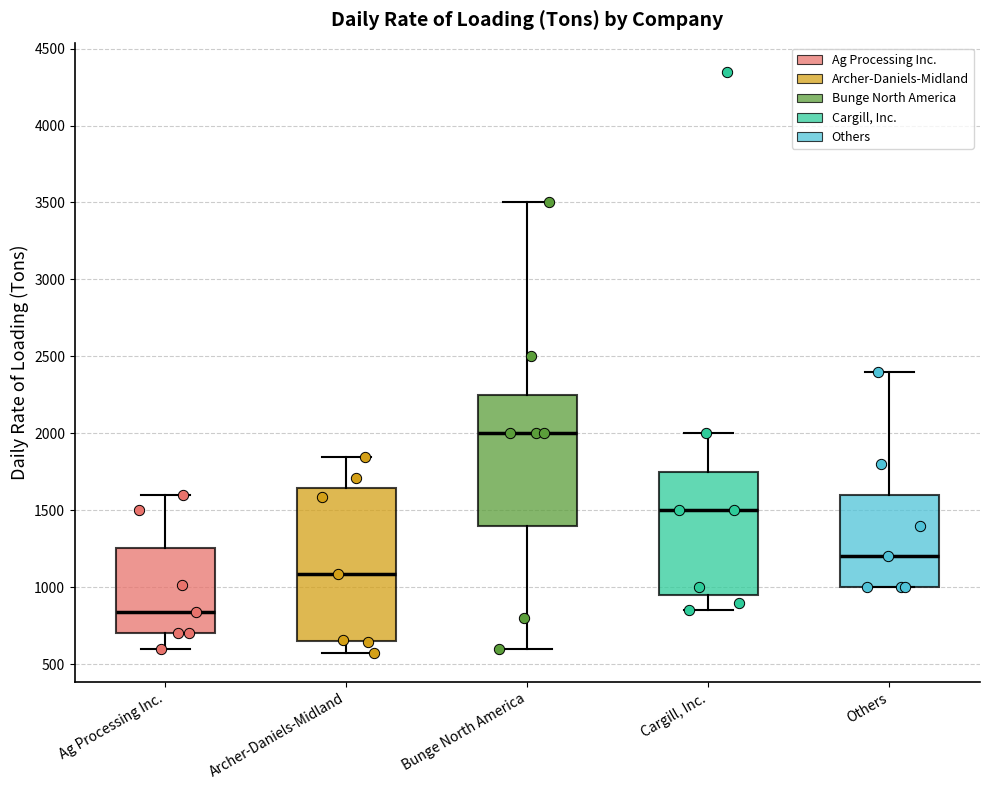

Where does the upper whisker of the box for Bunge North America end on the y-axis? The values are not printed on the chart, so give them approximately, as read against the axis.

3500